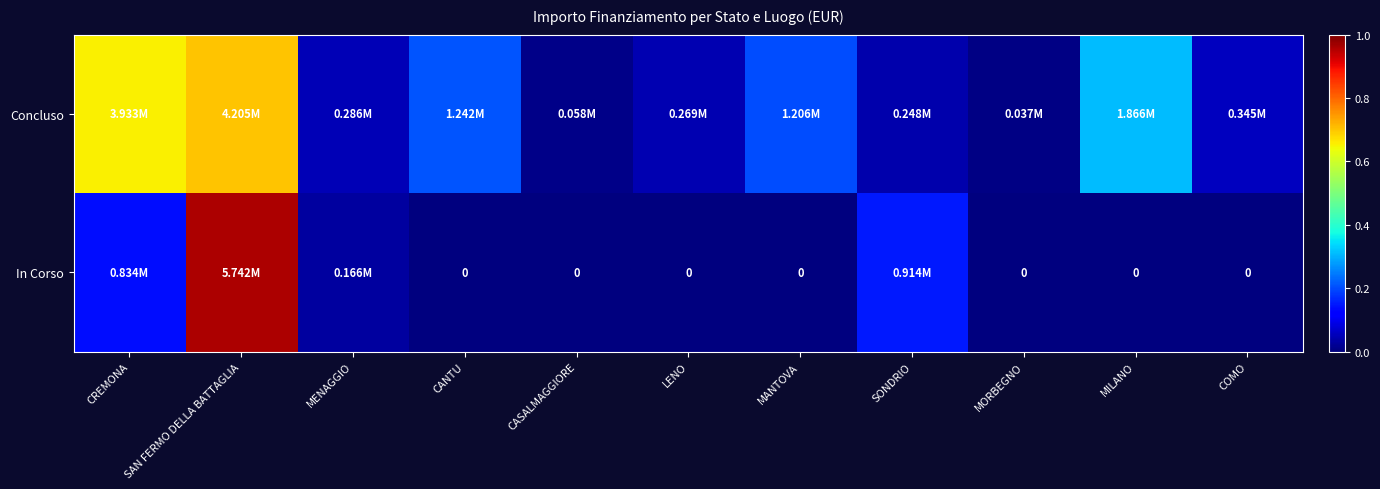

Between CASALMAGGIORE and MANTOVA, which is larger?

MANTOVA